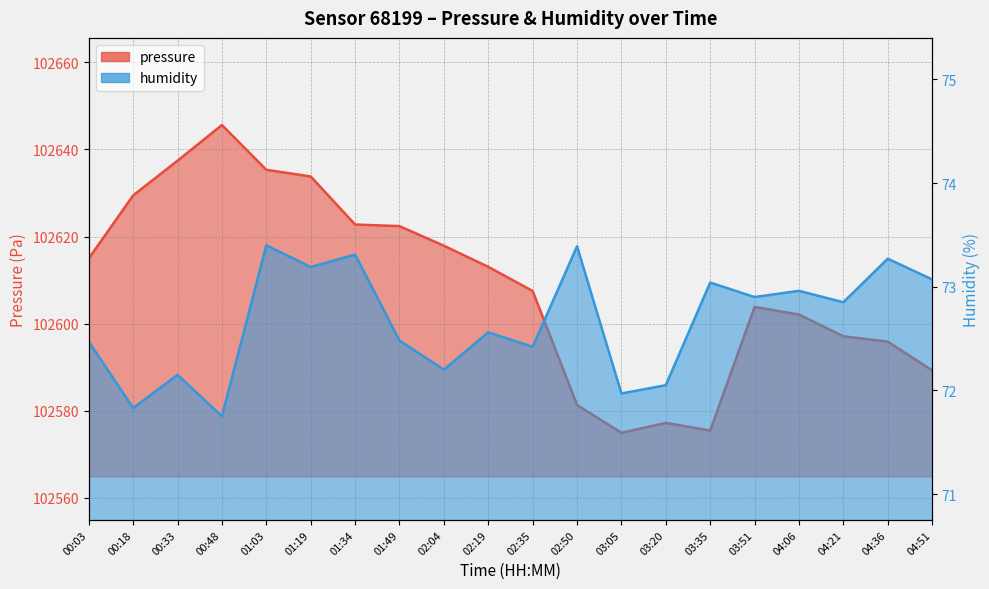

True or false: pressure has a value of 61330.2 at 01:19.

False